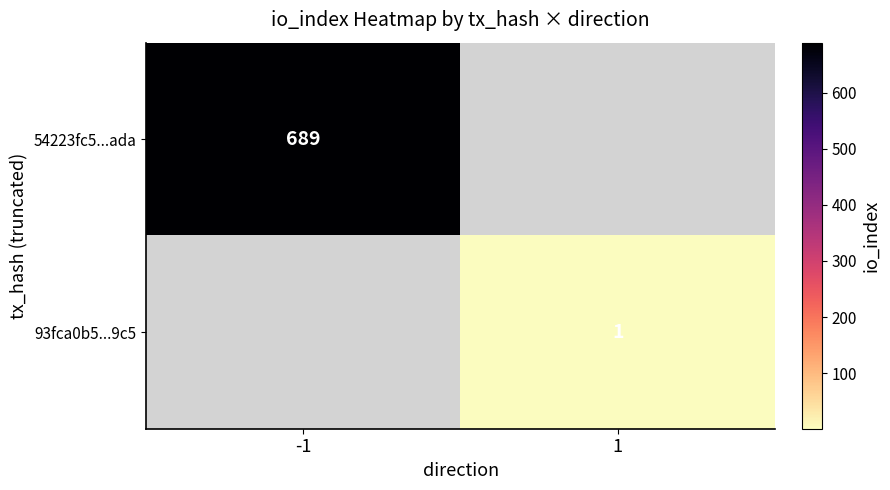

The 93fca0b5...9c5 series shows 1 at 1. True or false?

True